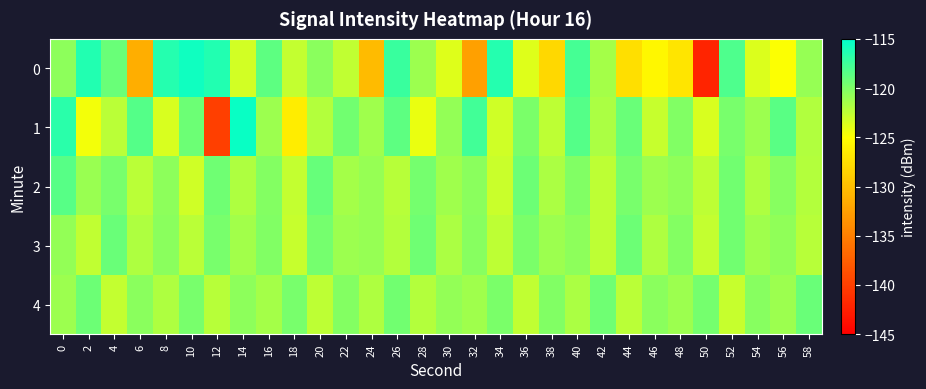

Reading left to right, list all the values displayed in this chart.

0: 0=-120.5	2=-116.3	4=-119.1	6=-131.3	8=-116.5	10=-115.6	12=-116.3	14=-123.2	16=-118.7	18=-122.7	20=-120.4	22=-122.6	24=-130.3	26=-117.3	28=-121.2	30=-123.8	32=-132.4	34=-116.5	36=-123.7	38=-128.0	40=-117.7	42=-121.6	44=-127.5	46=-125.6	48=-127.0	50=-142.2	52=-118.1	54=-123.6	56=-124.9	58=-121.0
1: 0=-116.7	2=-124.5	4=-122.3	6=-118.3	8=-123.4	10=-119.3	12=-140.0	14=-115.4	16=-121.1	18=-126.4	20=-122.1	22=-119.5	24=-121.3	26=-118.7	28=-124.2	30=-120.8	32=-117.6	34=-123.1	36=-119.9	38=-122.4	40=-118.3	42=-121.7	44=-119.2	46=-122.8	48=-120.1	50=-123.5	52=-119.8	54=-121.2	56=-118.6	58=-122.0
2: 0=-118.5	2=-121.0	4=-119.7	6=-122.3	8=-120.6	10=-123.1	12=-119.4	14=-121.8	16=-120.2	18=-122.7	20=-119.1	22=-121.5	24=-120.9	26=-122.2	28=-119.6	30=-121.3	32=-120.4	34=-122.9	36=-119.3	38=-121.7	40=-120.1	42=-122.5	44=-119.8	46=-121.1	48=-120.7	50=-122.4	52=-119.5	54=-121.9	56=-120.3	58=-122.1
3: 0=-120.8	2=-122.6	4=-119.2	6=-121.9	8=-120.5	10=-122.3	12=-119.7	14=-121.4	16=-120.1	18=-122.8	20=-119.6	22=-121.2	24=-120.9	26=-122.1	28=-119.4	30=-121.7	32=-120.3	34=-122.5	36=-119.9	38=-121.1	40=-120.6	42=-122.4	44=-119.3	46=-121.8	48=-120.2	50=-122.7	52=-119.5	54=-121.3	56=-120.7	58=-122.2
4: 0=-121.1	2=-119.3	4=-122.7	6=-120.4	8=-121.9	10=-119.8	12=-122.2	14=-120.6	16=-121.5	18=-119.7	20=-122.4	22=-120.2	24=-121.8	26=-119.5	28=-122.1	30=-120.8	32=-121.3	34=-119.9	36=-122.6	38=-120.1	40=-121.7	42=-119.4	44=-122.3	46=-120.5	48=-121.2	50=-119.6	52=-122.8	54=-120.3	56=-121.1	58=-119.2